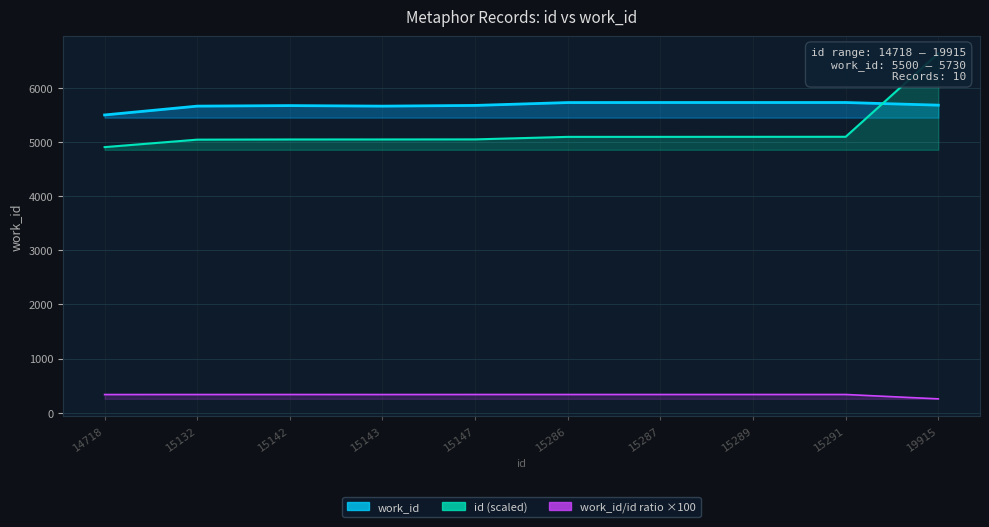

List the labels in order of value, largest first.

15287, 15286, 15289, 15291, 15147, 15142, 15132, 15143, 14718, 19915